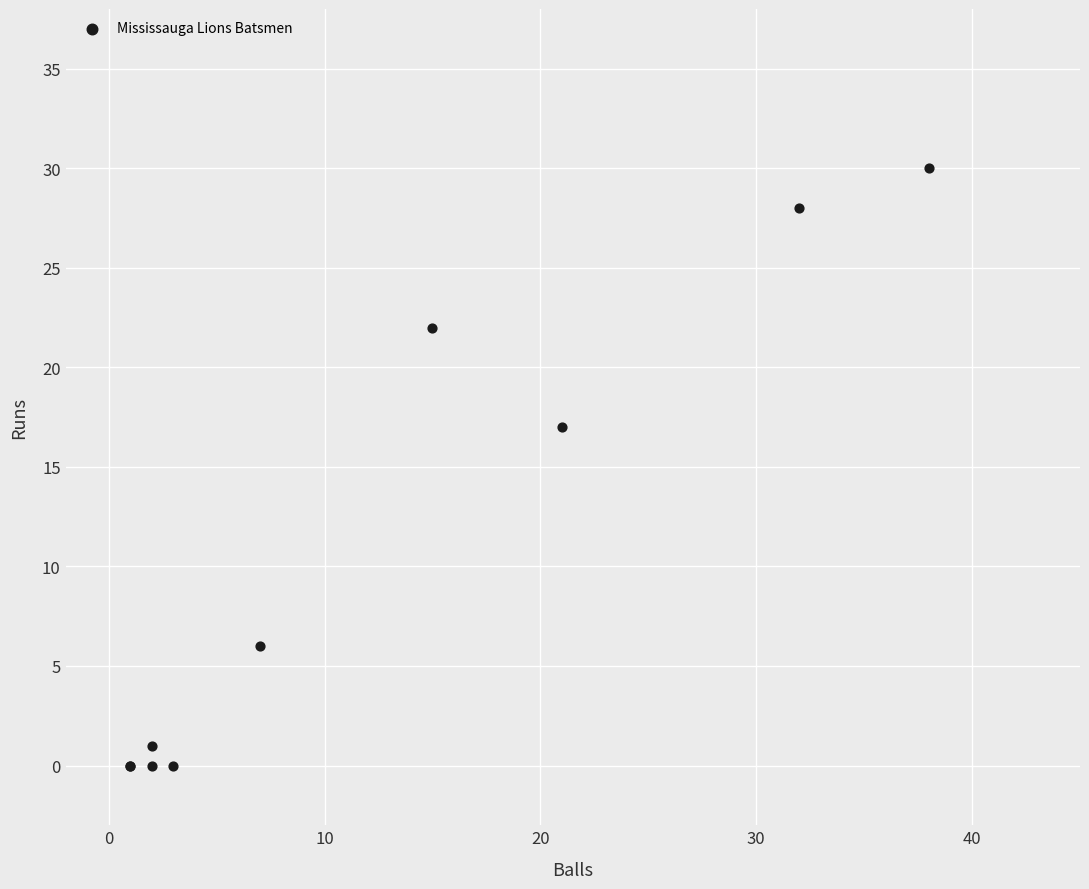

What Y value in the scatter plot is closest to 15?

17